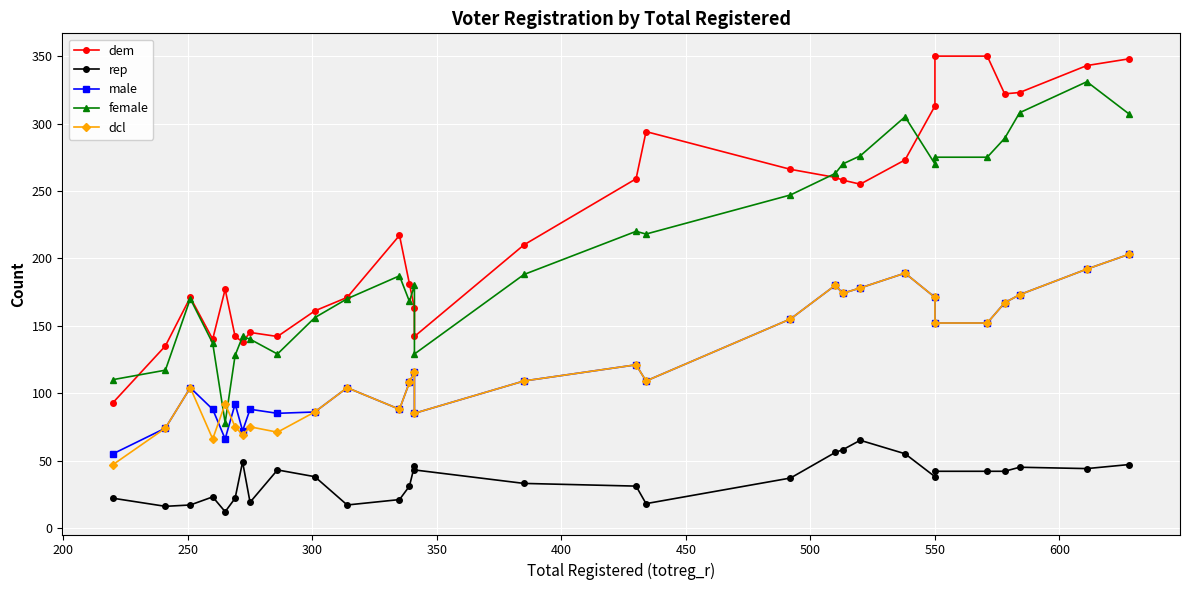

The value of female at 22 is 400. True or false?

False